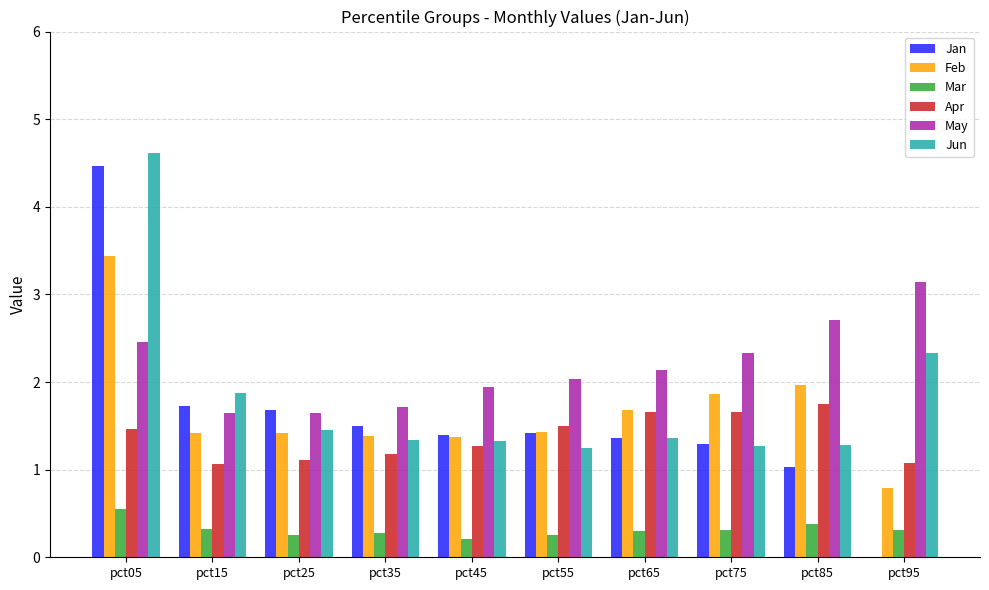

What is the average value of the Jun series?

1.8